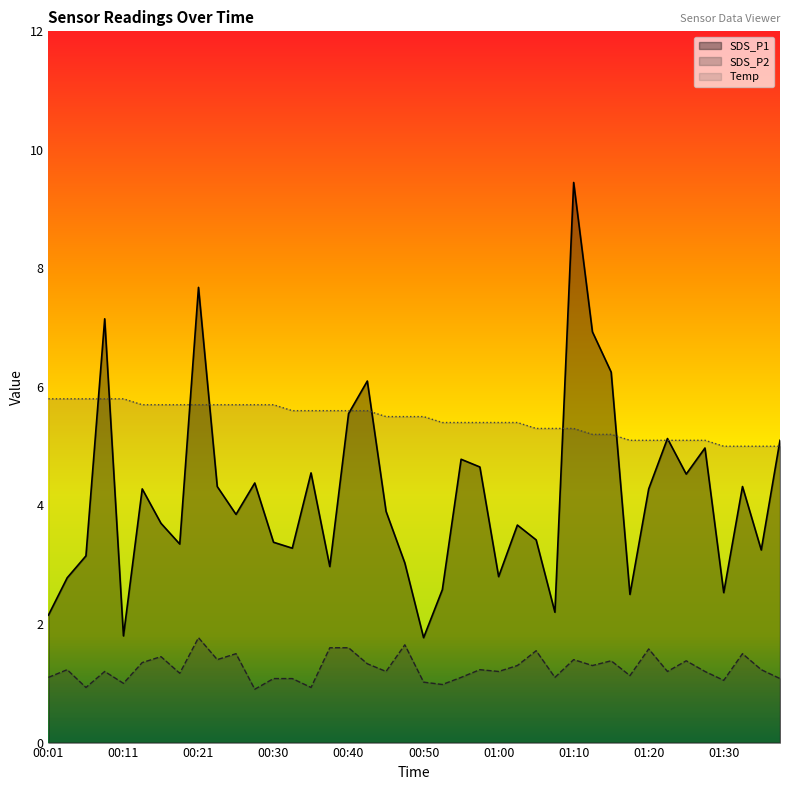

How many lines are shown in the chart?

3